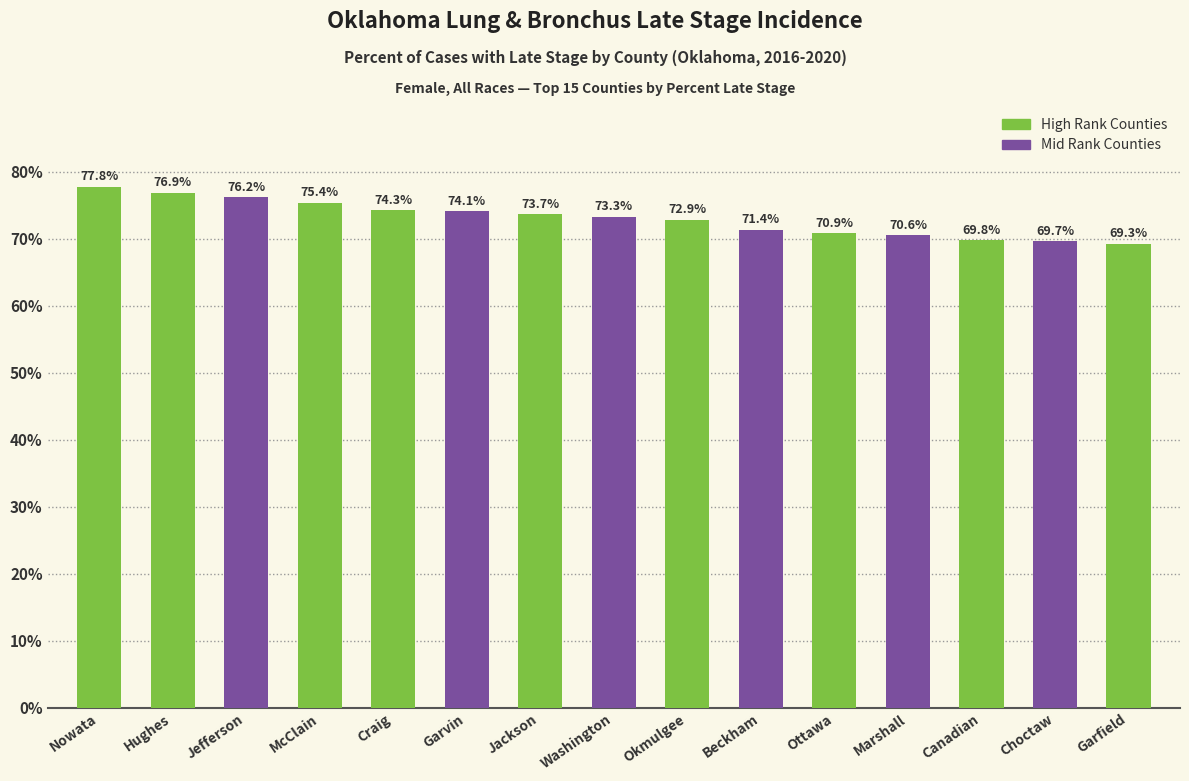

Where is the data nearest to the value 73?

Okmulgee